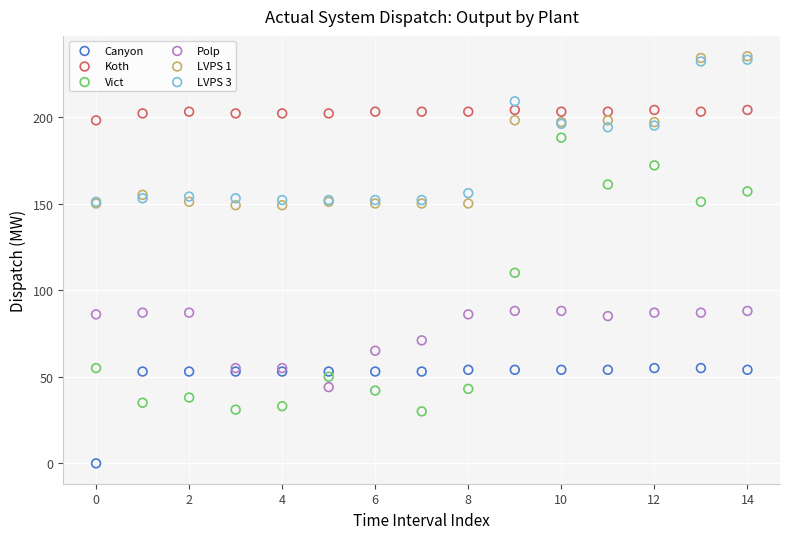

Across all series, what Y value is closest to 117?

110